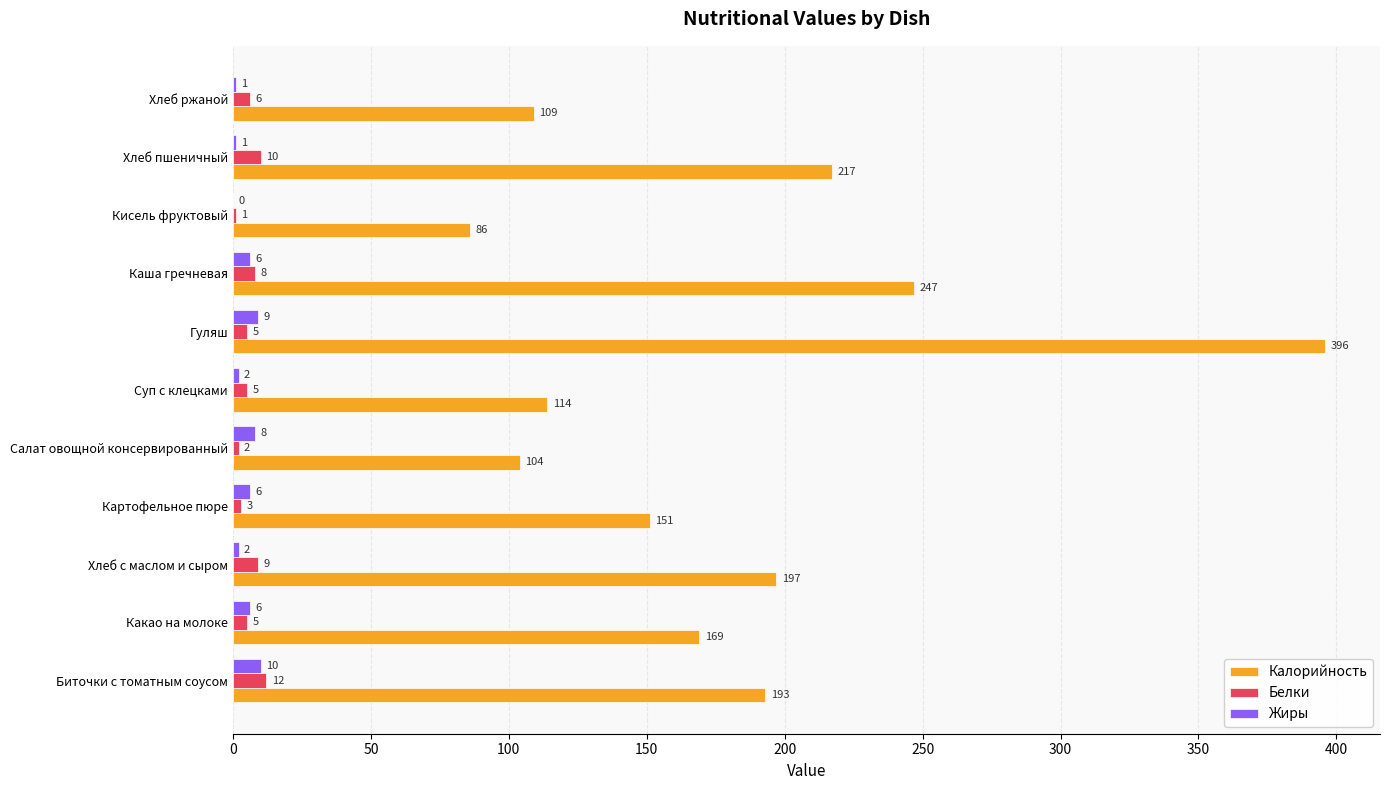

Which series changed the most between Суп с клецками and Каша гречневая?

Калорийность